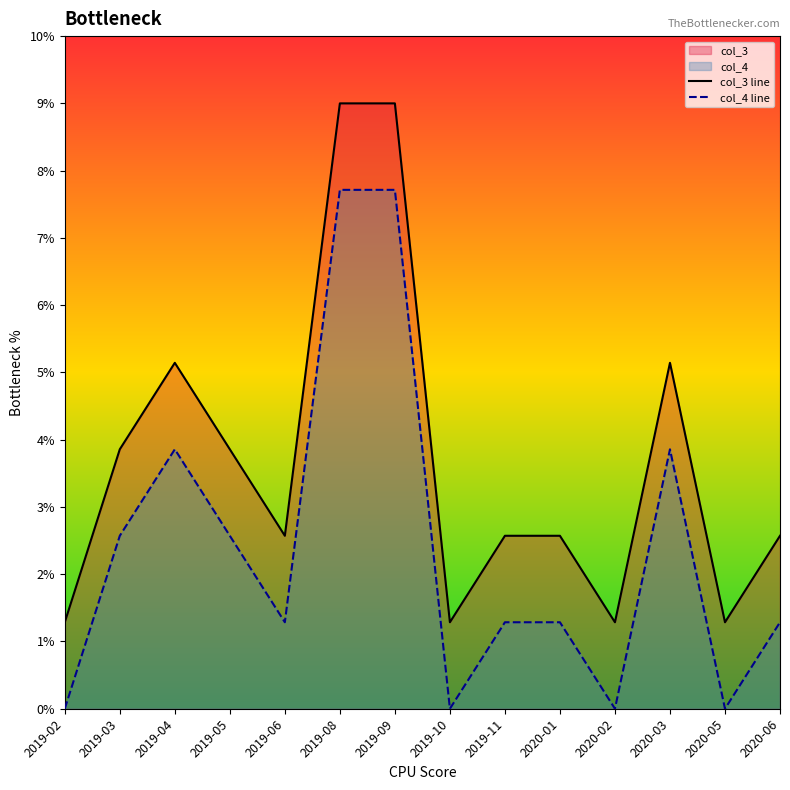

Which category has the highest value in the col_4 line series?

2019-08